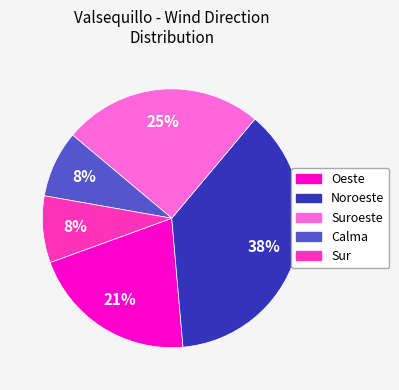

Is there a majority slice in this chart?

No